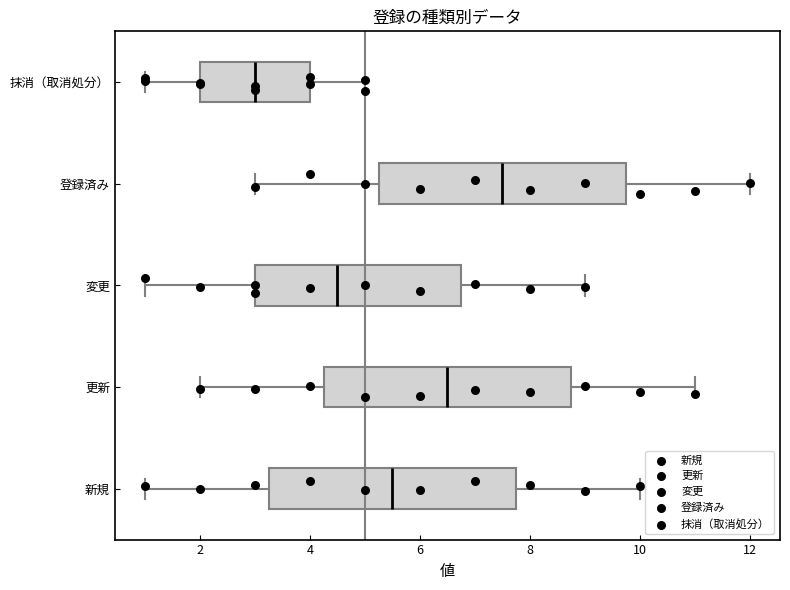

Where does the median line of the box for 更新 sit on the x-axis? The values are not printed on the chart, so give them approximately, as read against the axis.

6.6